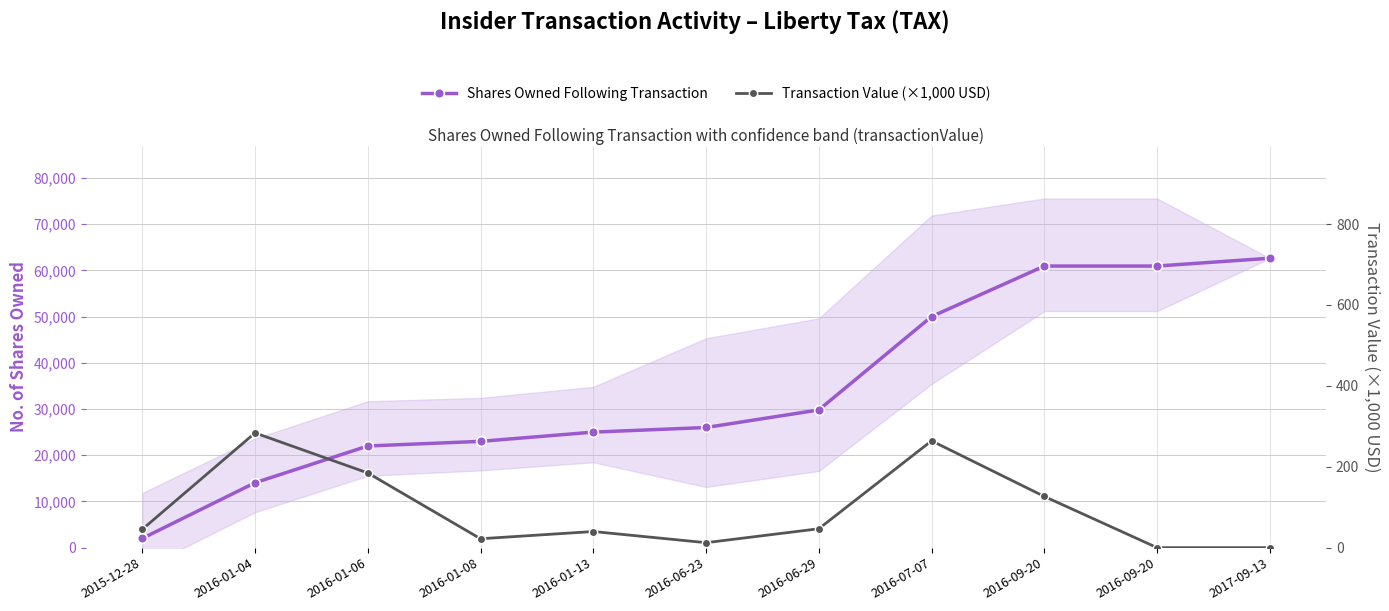

How many values in Transaction Value (×1,000 USD) are above zero?

9